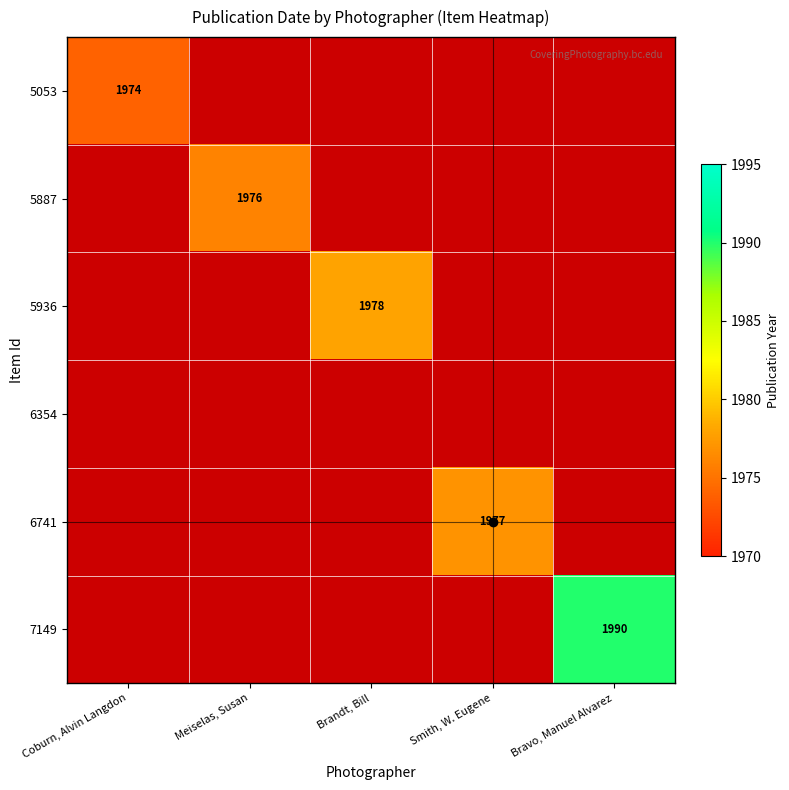

Is it true that 5053 equals 1974 at Coburn, Alvin Langdon?

True